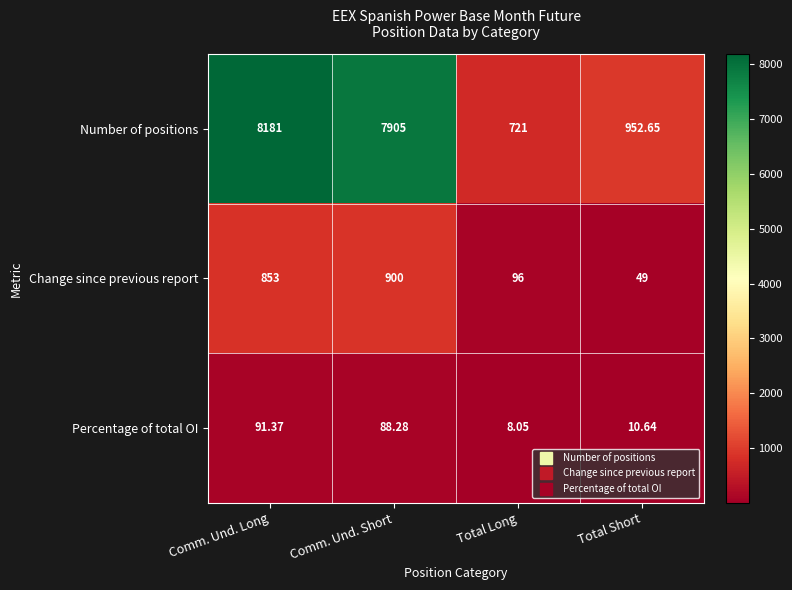

How many series are shown in this chart?

3